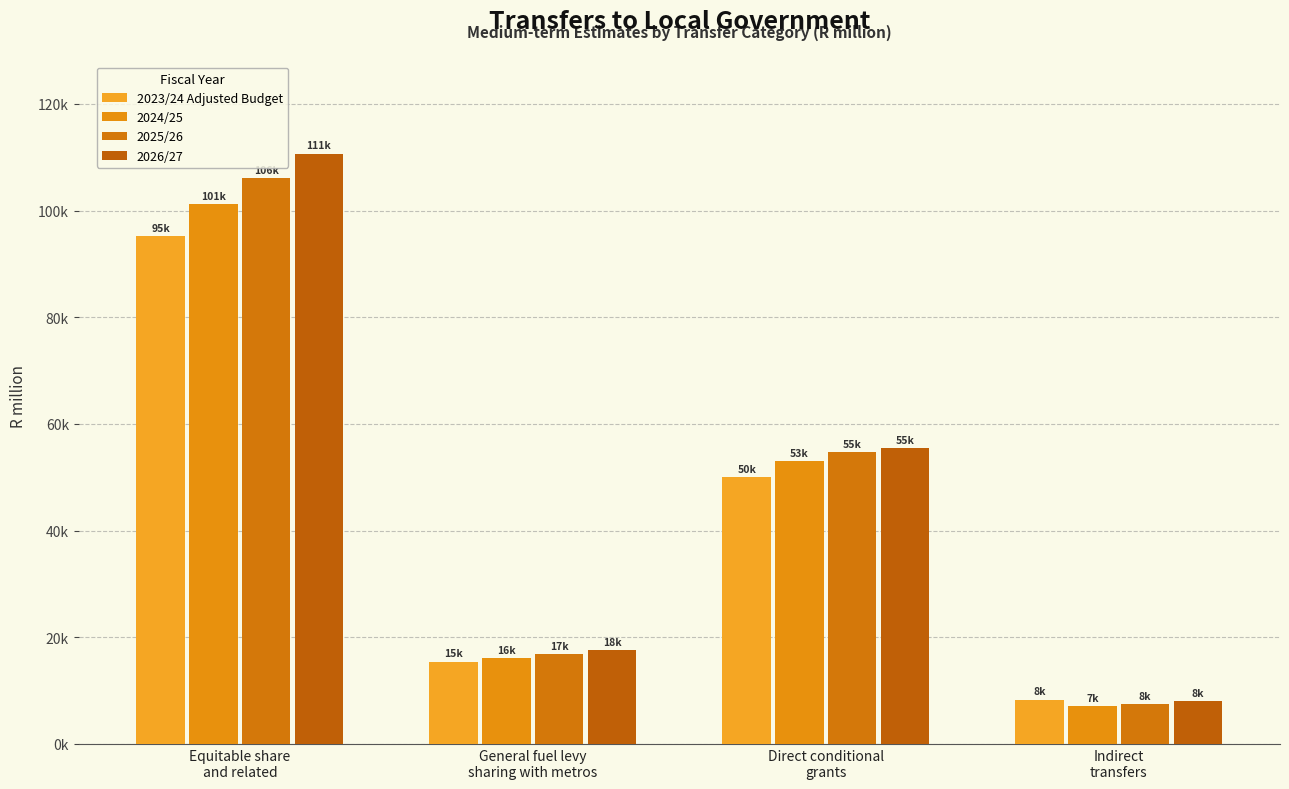

Which category has the lowest value across all series?

Indirect
transfers